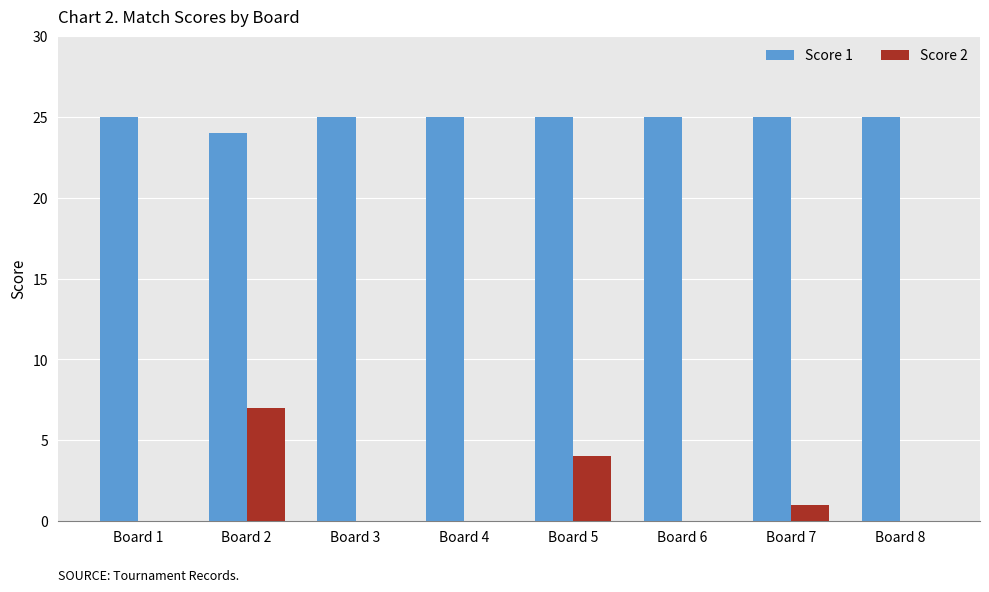

Reading left to right, transcribe all the data shown in this chart.

Score 1: Board 1=25	Board 2=24	Board 3=25	Board 4=25	Board 5=25	Board 6=25	Board 7=25	Board 8=25
Score 2: Board 1=0	Board 2=7	Board 3=0	Board 4=0	Board 5=4	Board 6=0	Board 7=1	Board 8=0